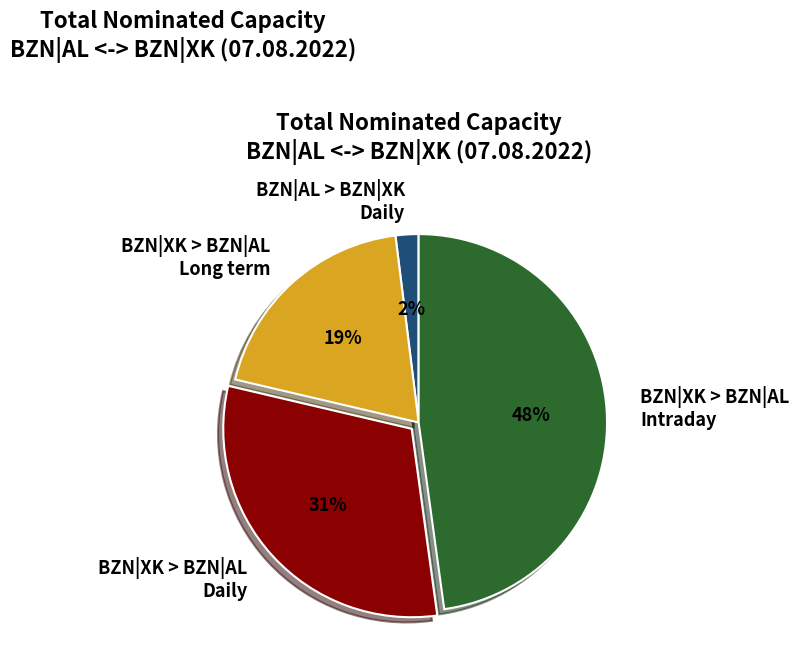

Which slice is the largest?

BZN|XK > BZN|AL Intraday